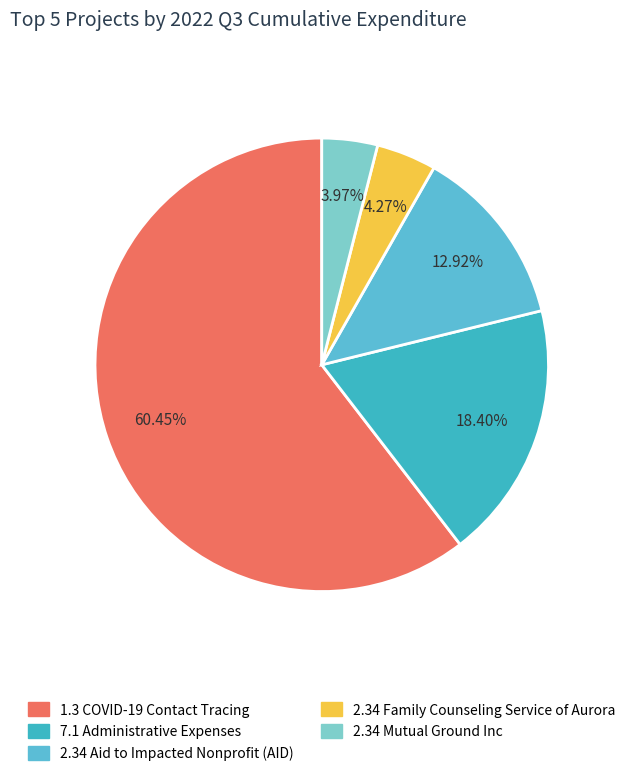

Which category has the biggest portion of the pie?

1.3 COVID-19 Contact Tracing